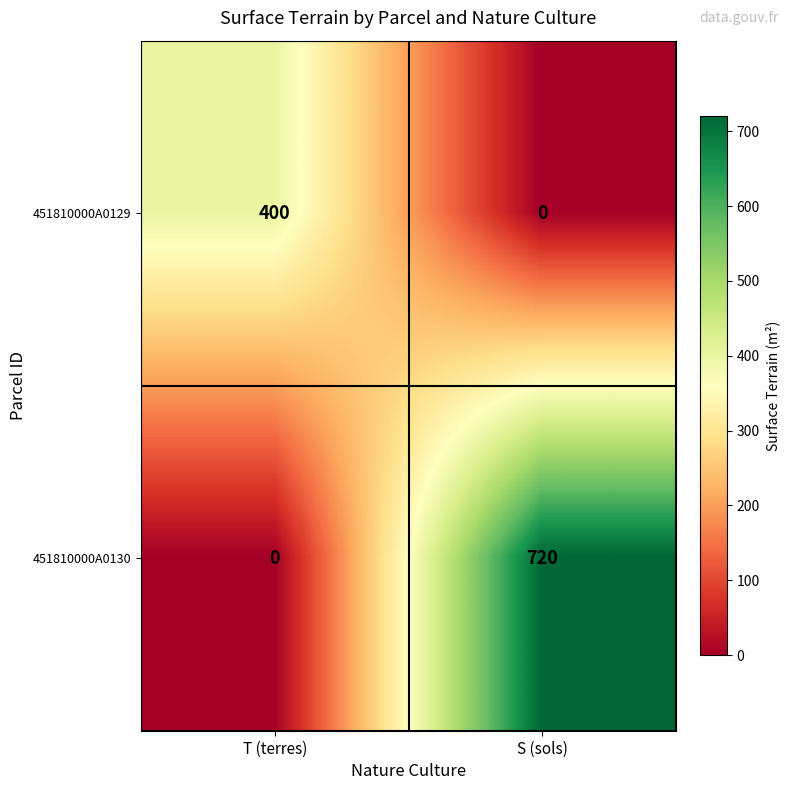

Is the value of 451810000A0130 at S (sols) greater than the value of 451810000A0129 at T (terres)?

Yes